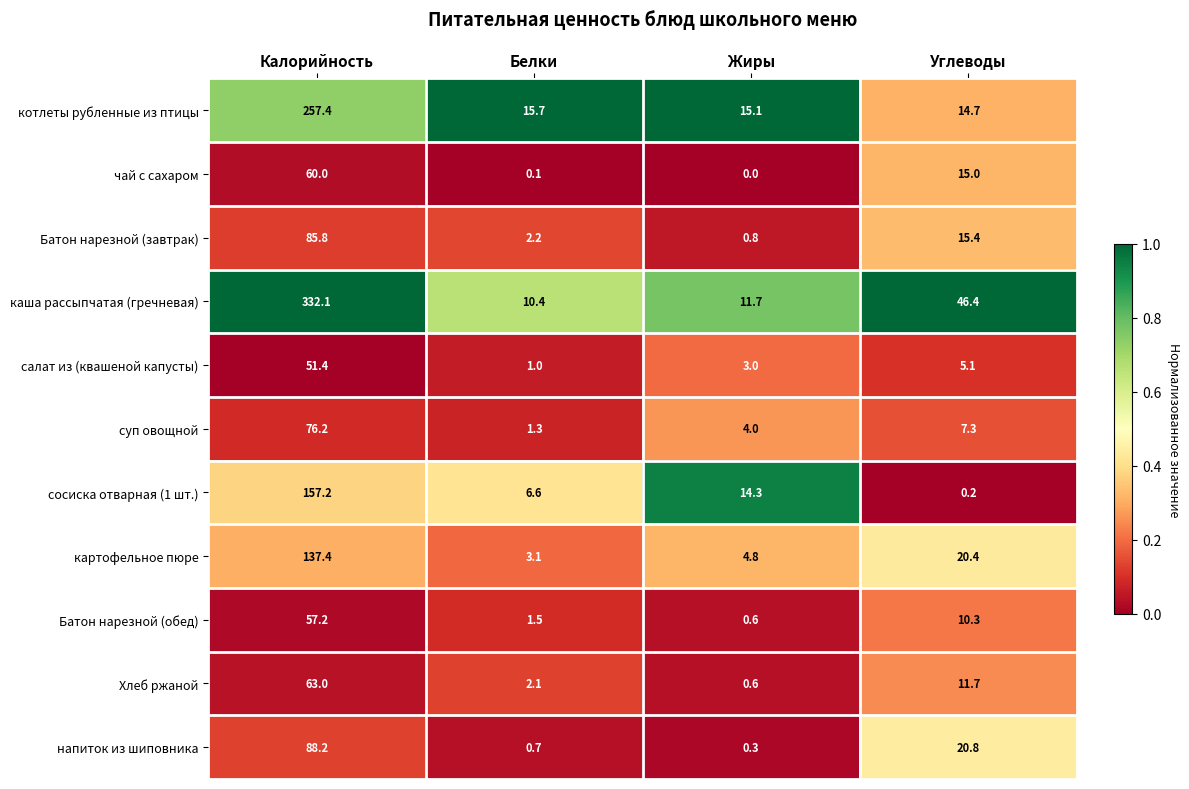

Is it true that картофельное пюре equals 33.5 at Углеводы?

False